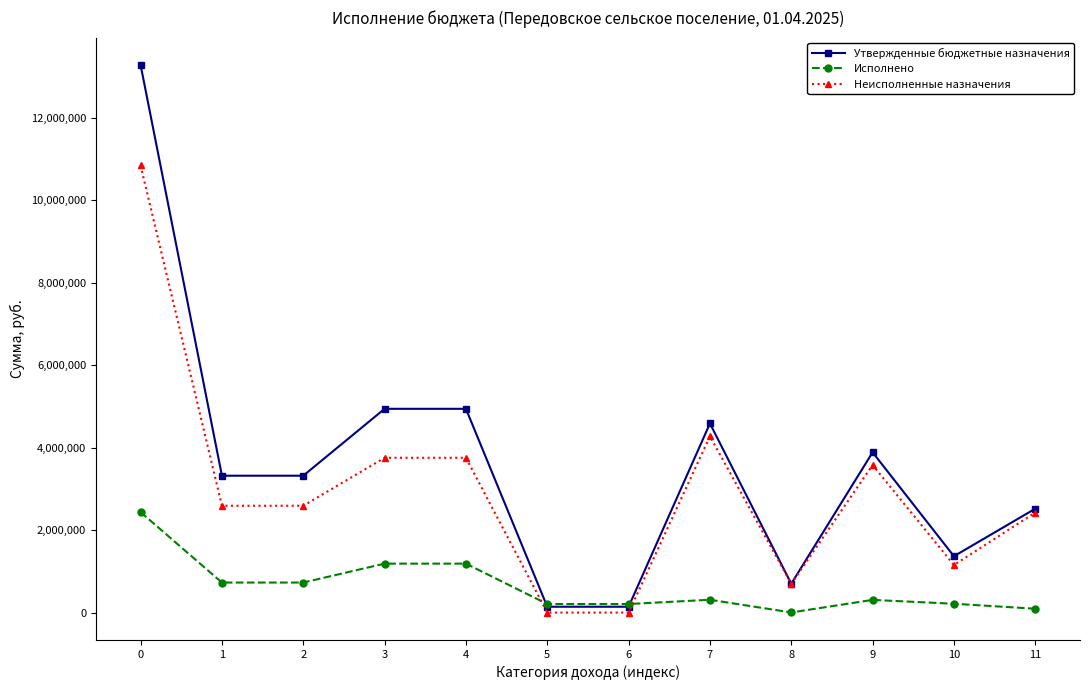

What is the highest value of the Неисполненные назначения series?

10844512.4